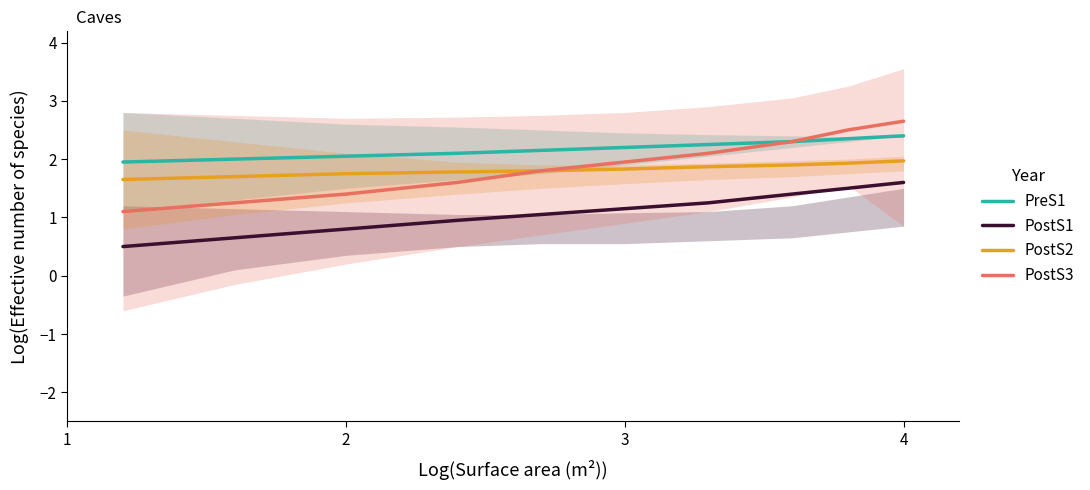

What is the minimum value for PostS1?

0.5